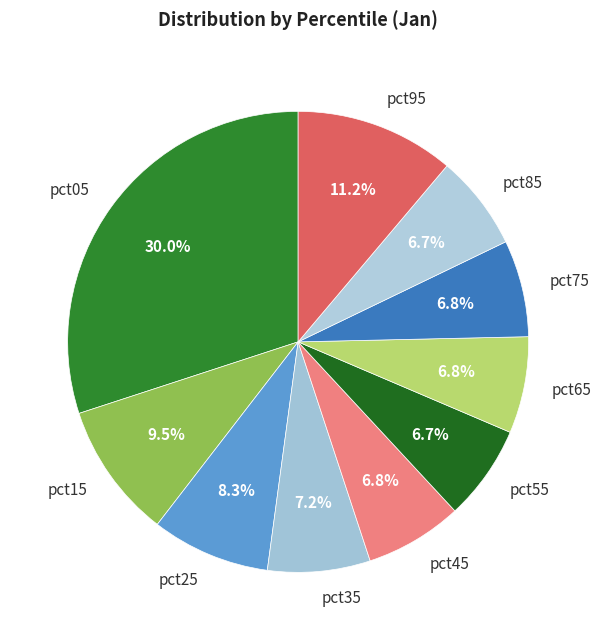

The pct35 slice represents 7% of the pie. True or false?

True